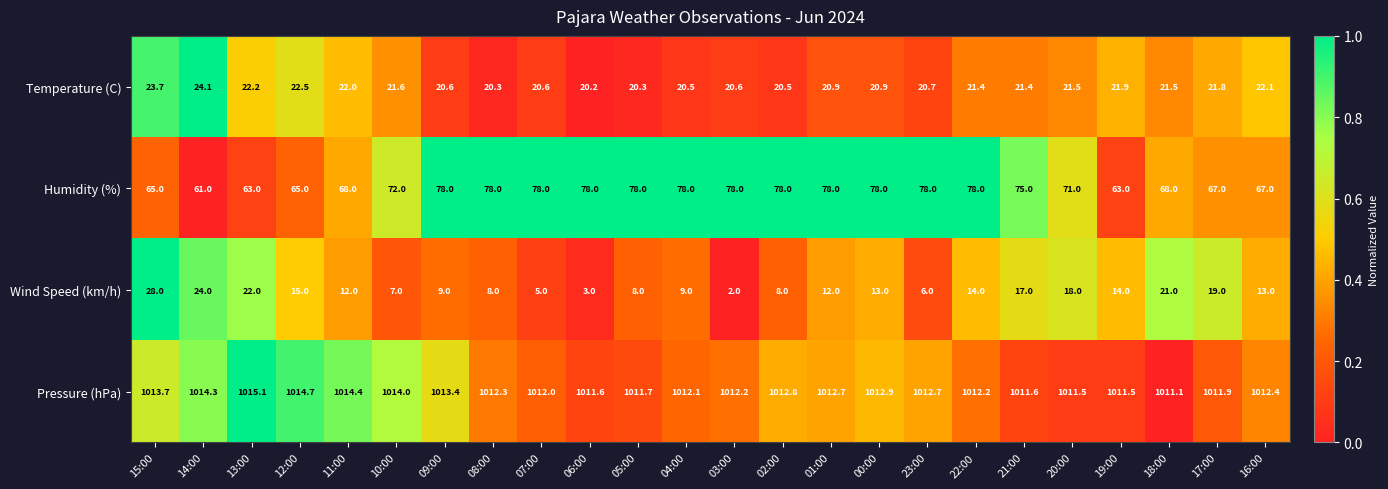

Which series has the largest range (max minus min)?

Wind Speed (km/h)